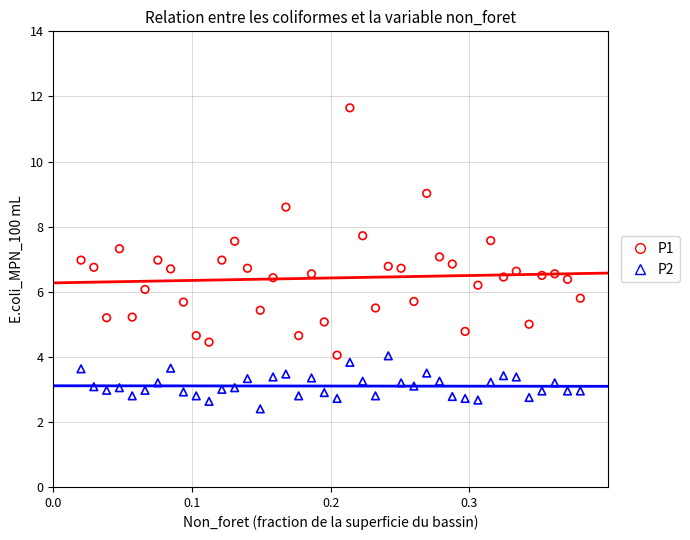

Which series contains the lowest Y value?

P2